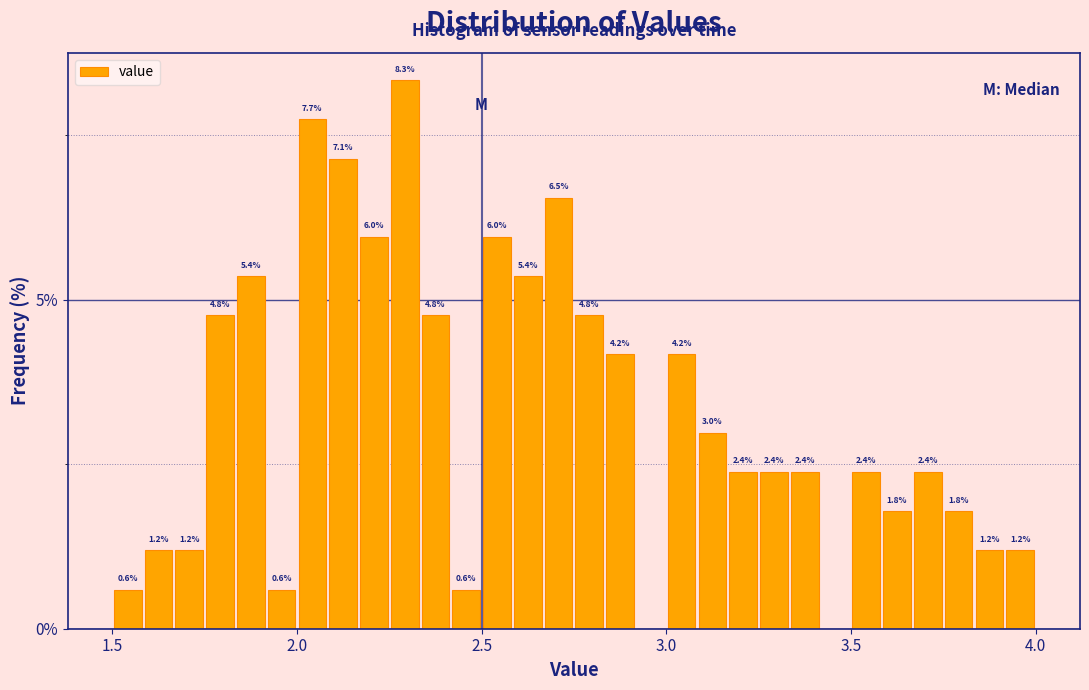

Read against the x-axis, roughly where is the centre of the tallest bar?

2.30